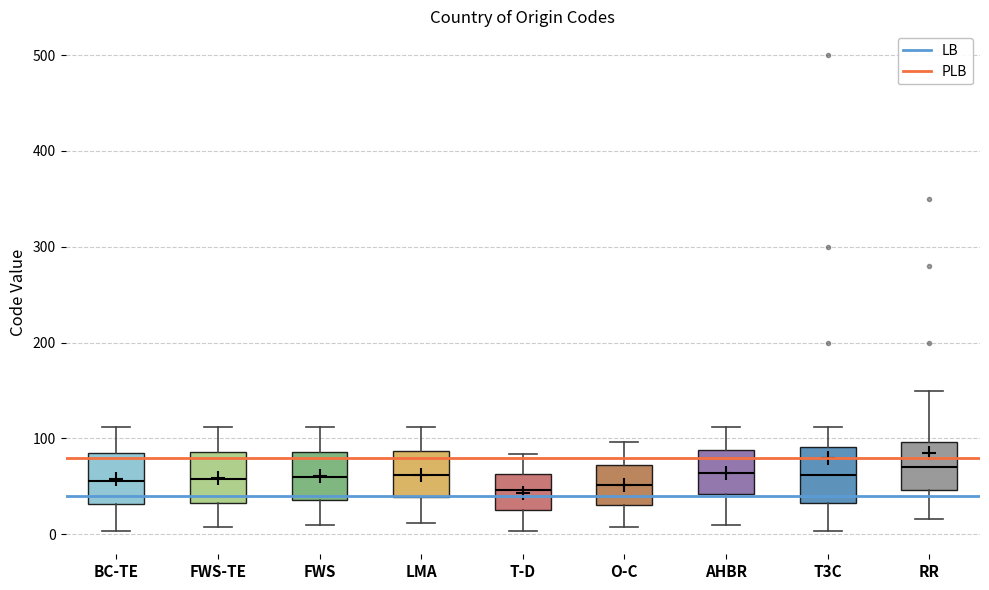

Reading left to right, read every box against the y-axis: the position of its median line, the range the box covers, and the ends of its whiskers. The values are not printed on the chart, so give them approximately, as read against the axis.

BC-TE: median 60, box 30 to 90, whiskers 0 to 110
FWS-TE: median 60, box 30 to 90, whiskers 10 to 110
FWS: median 60, box 40 to 90, whiskers 10 to 110
LMA: median 60, box 40 to 90, whiskers 10 to 110
T-D: median 50, box 30 to 60, whiskers 0 to 80
O-C: median 50, box 30 to 70, whiskers 10 to 100
AHBR: median 60, box 40 to 90, whiskers 10 to 110
T3C: median 60, box 30 to 90, whiskers 0 to 110
RR: median 70, box 50 to 100, whiskers 20 to 150